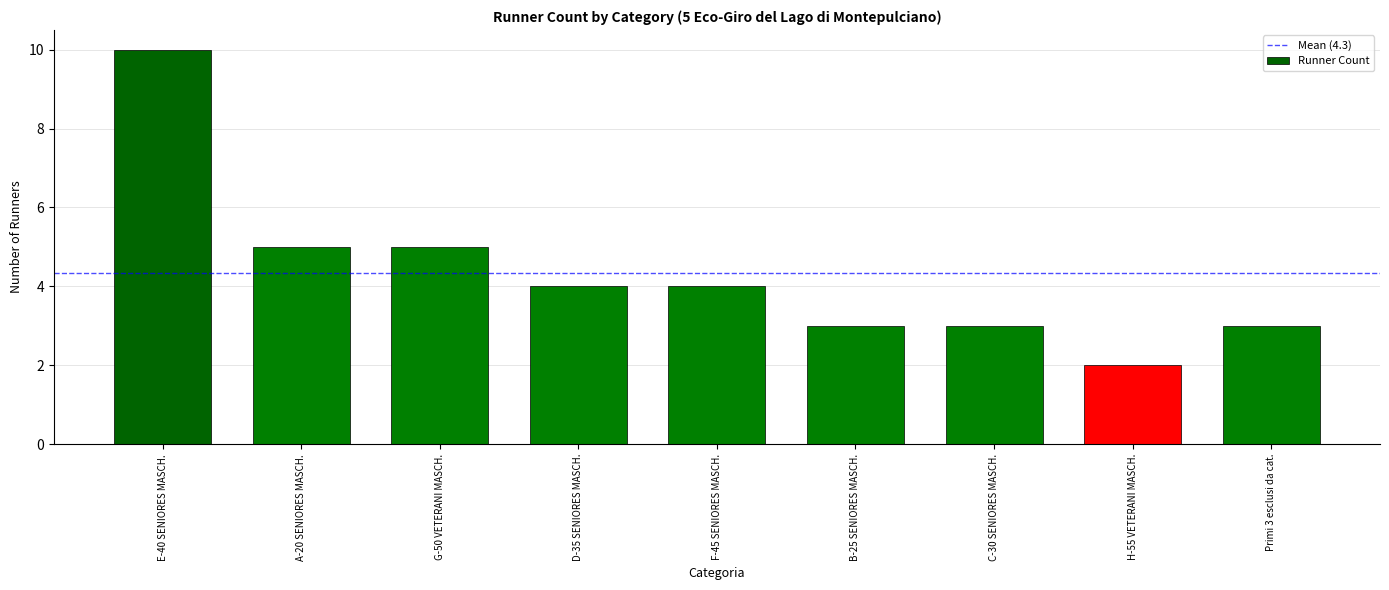

The value at C-30 SENIORES MASCH. is 4. True or false?

False